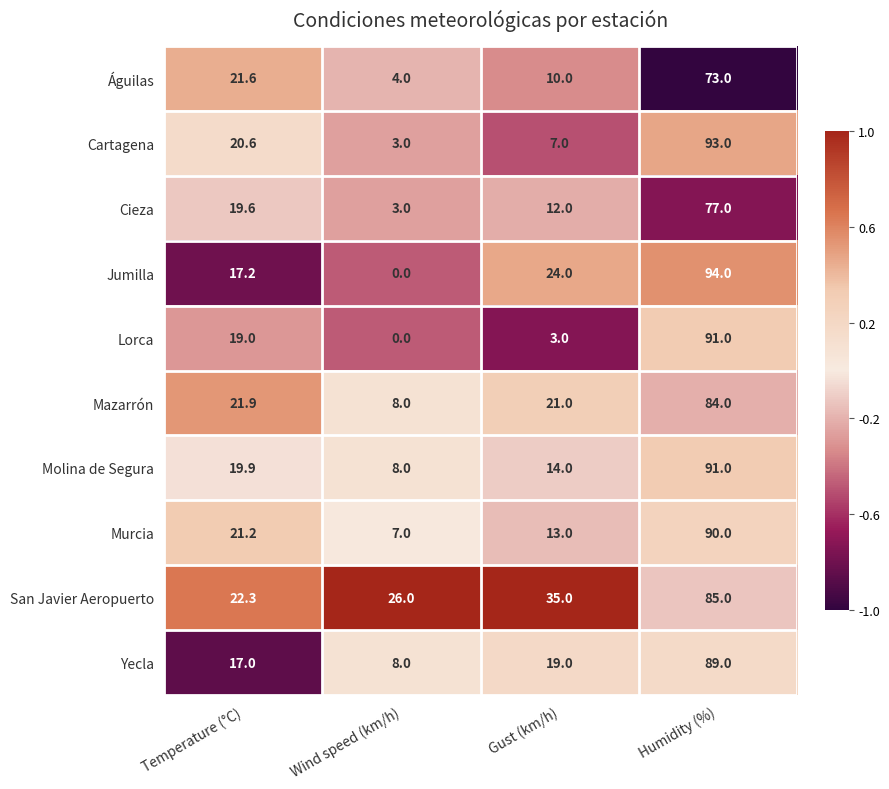

How many data points does each series have?

4